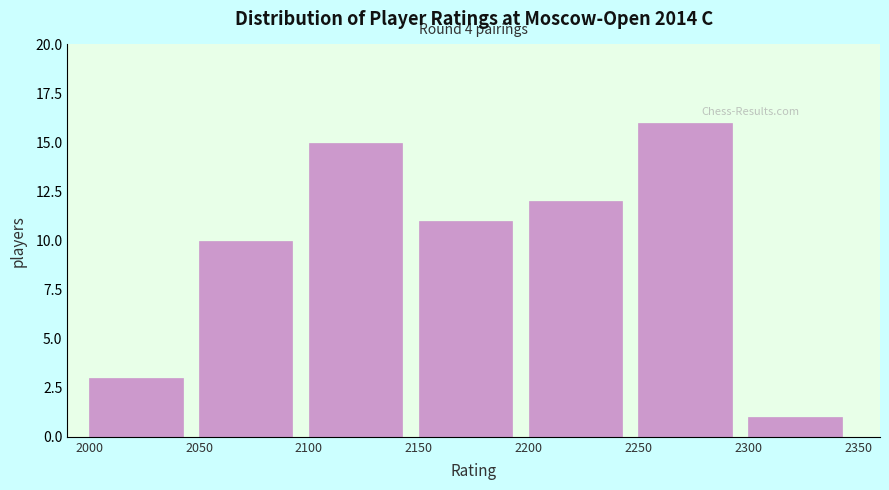

Which range on the x-axis has the tallest bar?

2250 to 2300